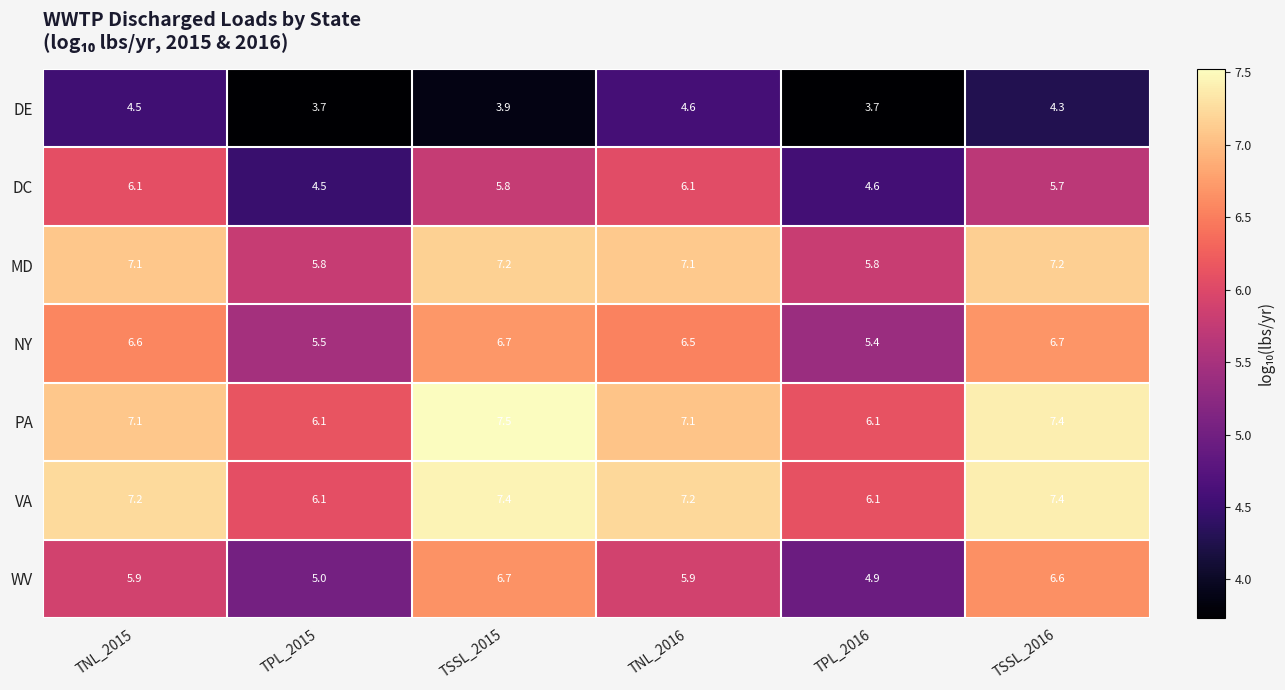

The WV series shows 10.6 at TSSL_2016. True or false?

False